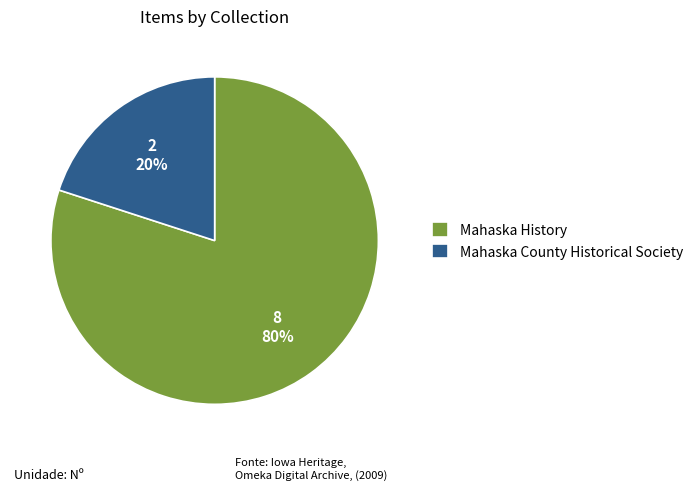

True or false: Mahaska County Historical Society accounts for 33% of the total.

False